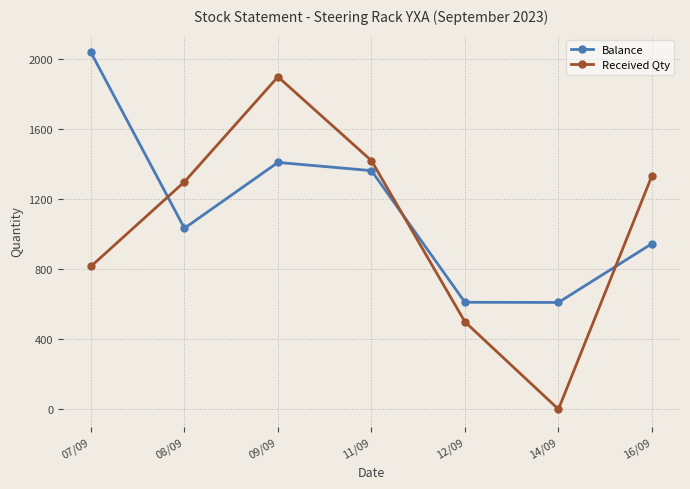

At which category does Balance reach its first local valley?

08/09